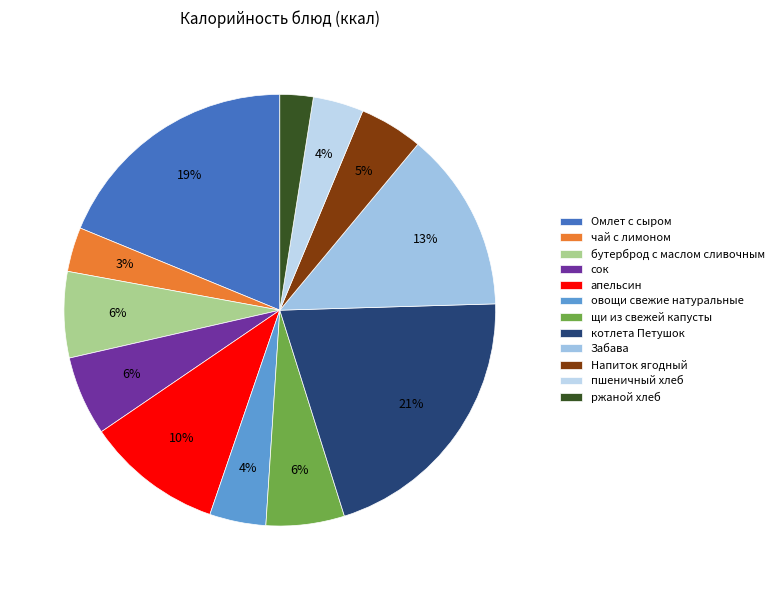

How many slices are in this pie chart?

12